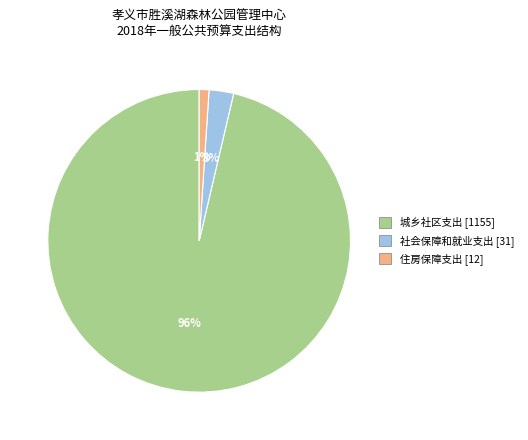

True or false: 城乡社区支出 accounts for 96% of the total.

True